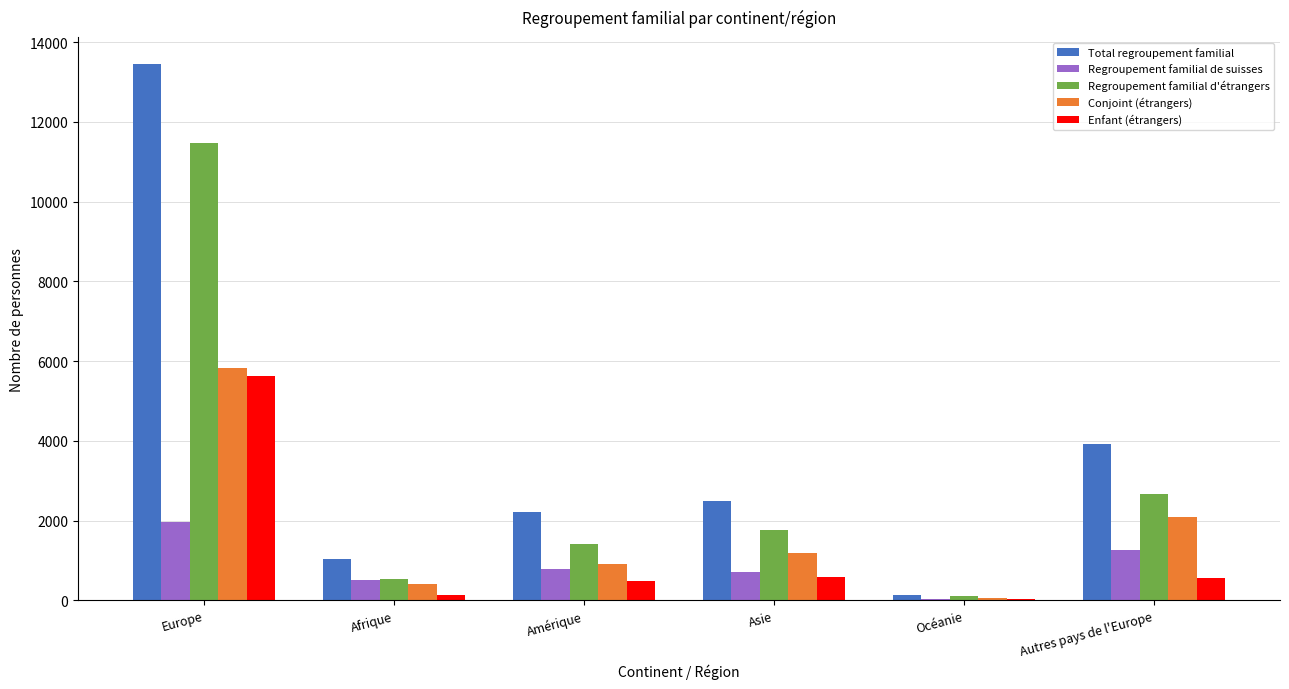

At which category does the chart reach its peak across all series?

Europe